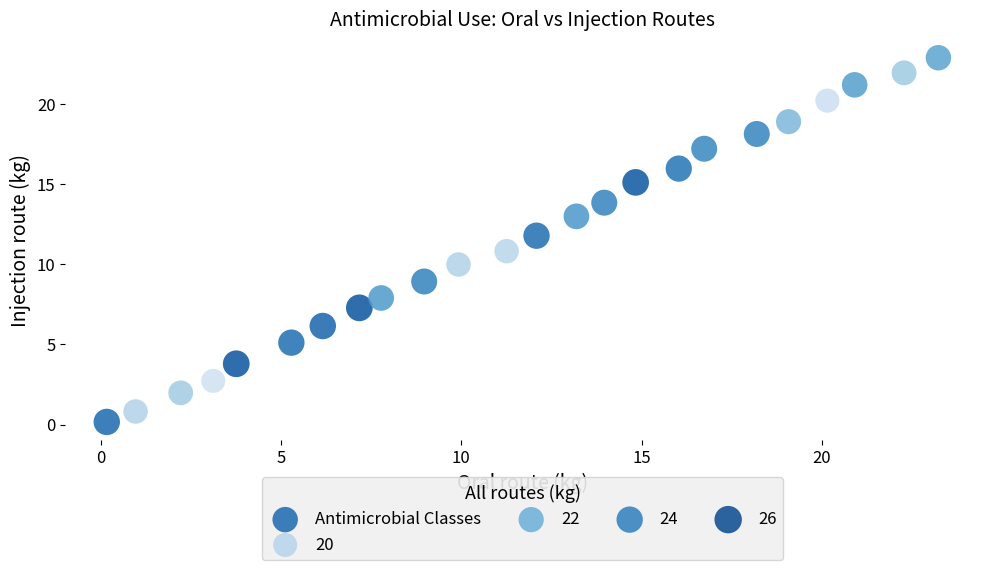

What is the range of X values (max minus min)?

23.1